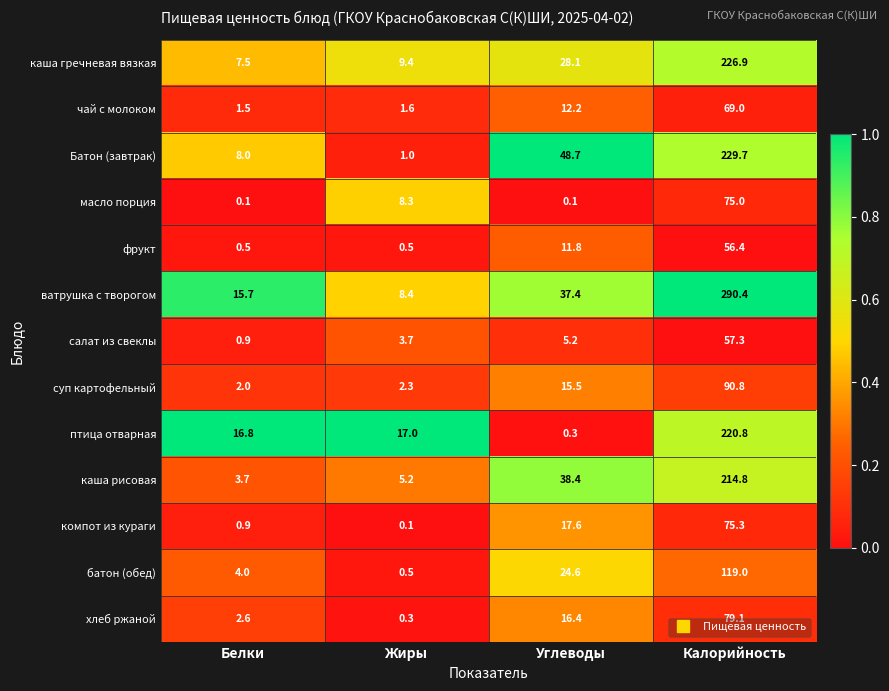

The ватрушка с творогом series shows 2.1 at Жиры. True or false?

False